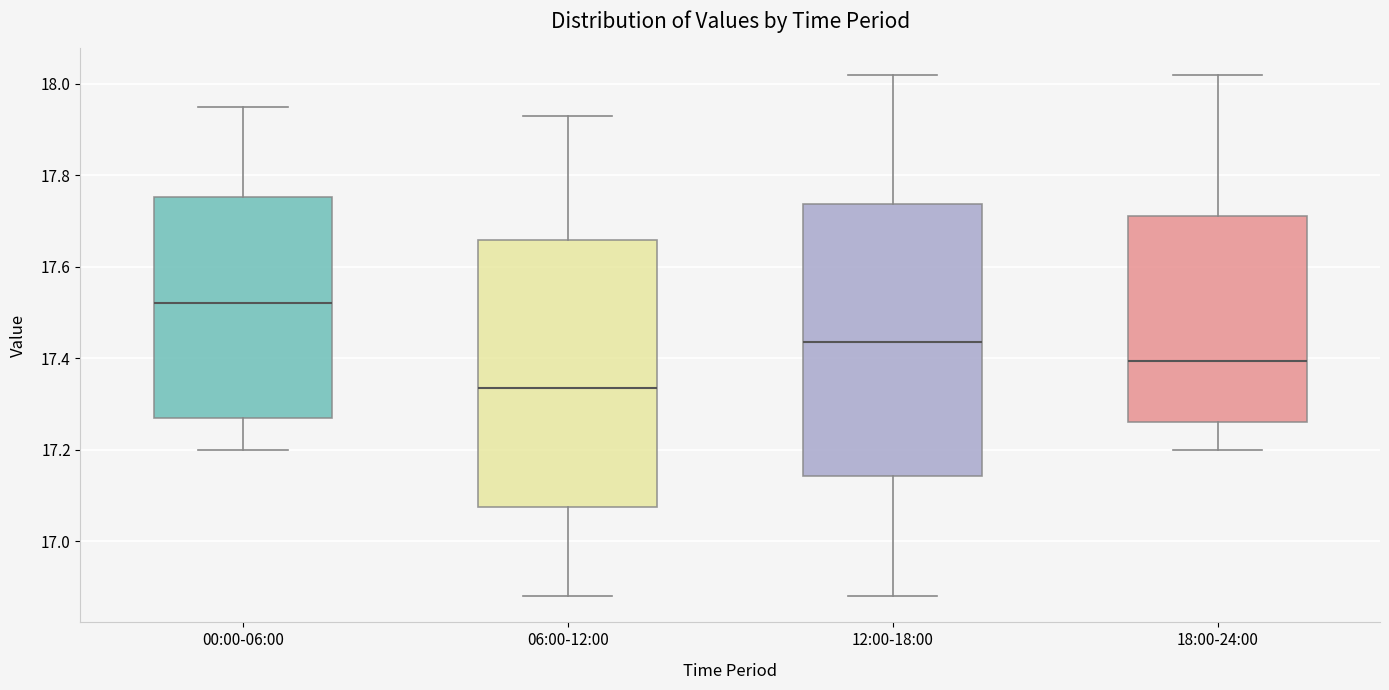

Reading left to right, transcribe this box plot: for each box, give where its median line is, the range the box spans, and where its two whiskers end, as read against the y-axis. The values are not printed on the chart, so give them approximately, as read against the axis.

00:00-06:00: median 17.52, box 17.28 to 17.76, whiskers 17.20 to 17.96
06:00-12:00: median 17.34, box 17.08 to 17.66, whiskers 16.88 to 17.94
12:00-18:00: median 17.44, box 17.14 to 17.74, whiskers 16.88 to 18.02
18:00-24:00: median 17.40, box 17.26 to 17.72, whiskers 17.20 to 18.02